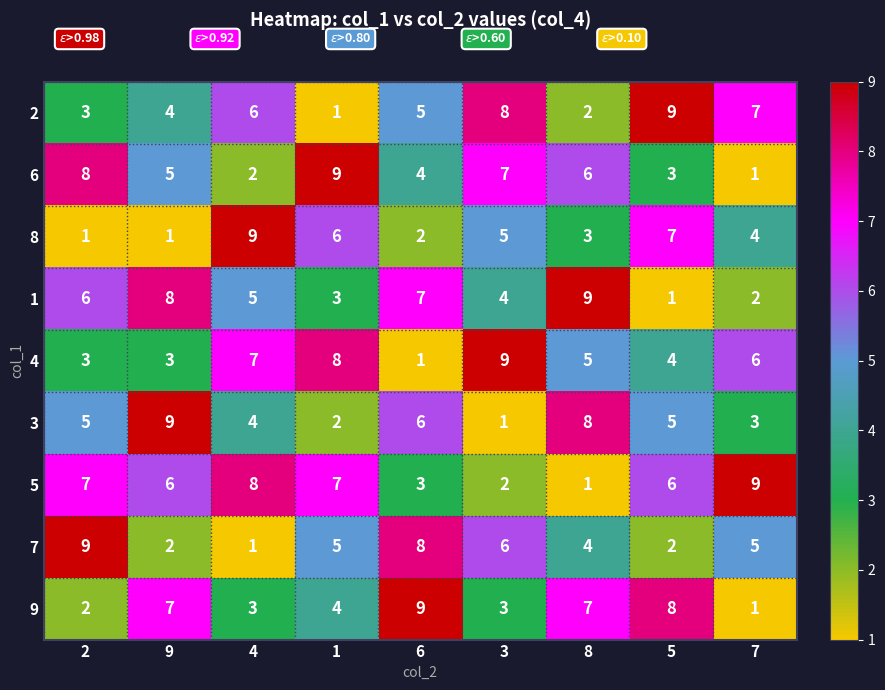

At which label does 6 reach its minimum?

7